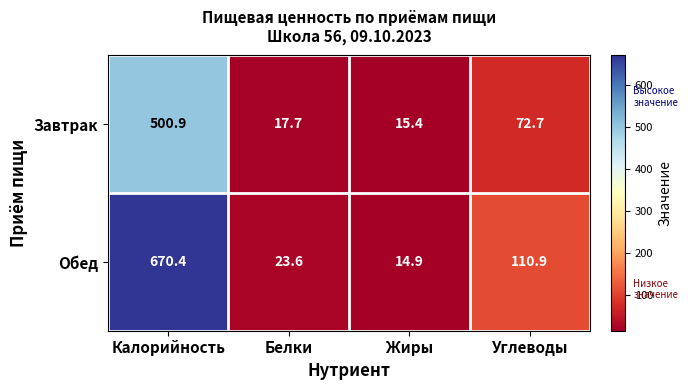

Which series has the largest total across all categories?

Обед